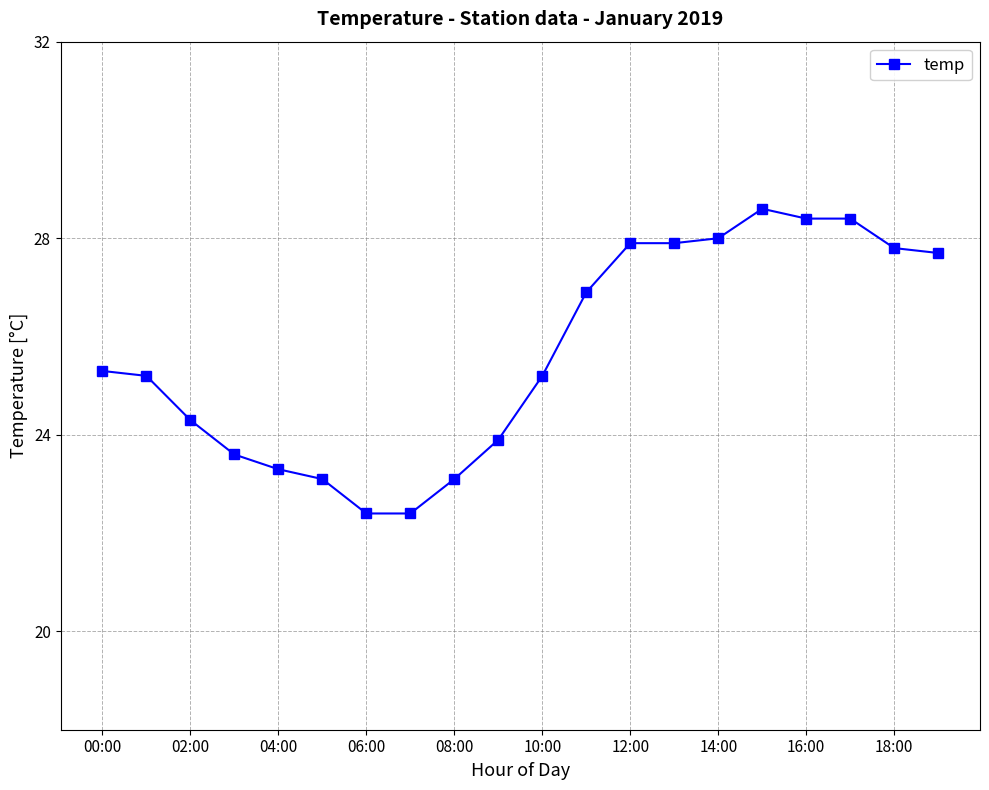

What is the value of the 6th point from the left?

23.1